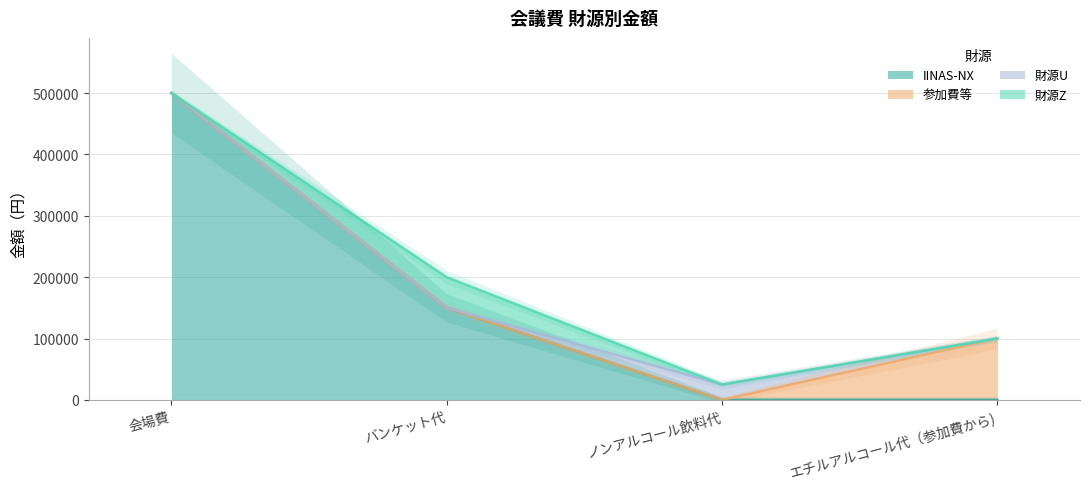

True or false: 参加費等 and 財源U cross at least once.

True